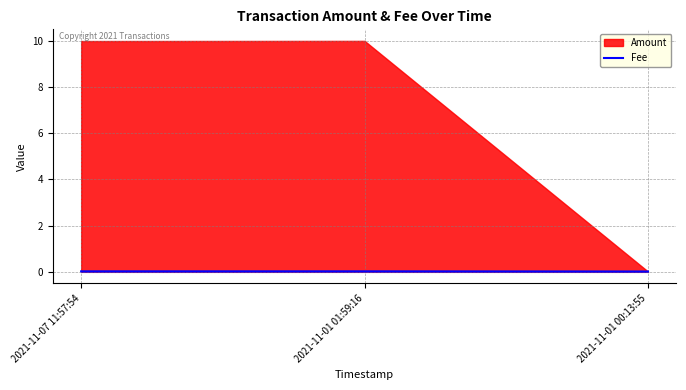

At which category does the chart reach its peak across all series?

2021-11-07 11:57:54